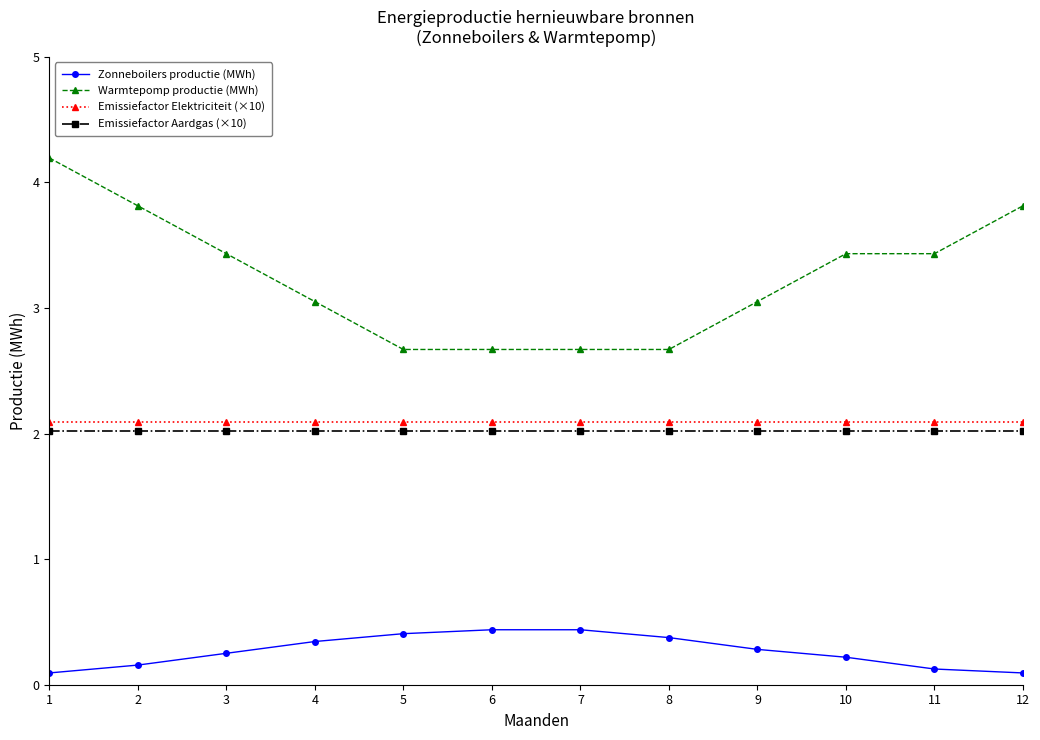

Between 5 and 10, which series saw the biggest shift?

Warmtepomp productie (MWh)